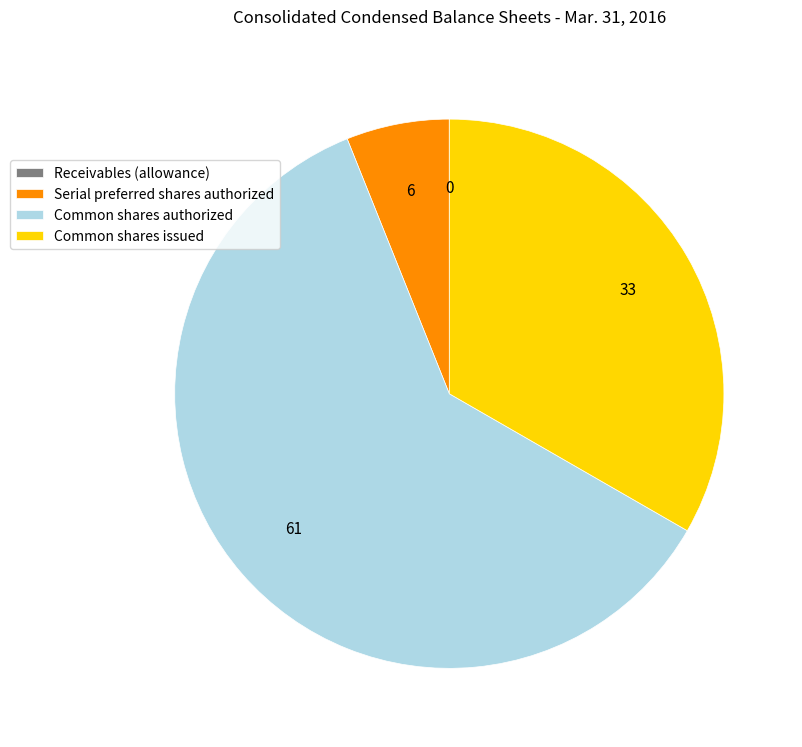

True or false: Common shares authorized accounts for 68% of the total.

False